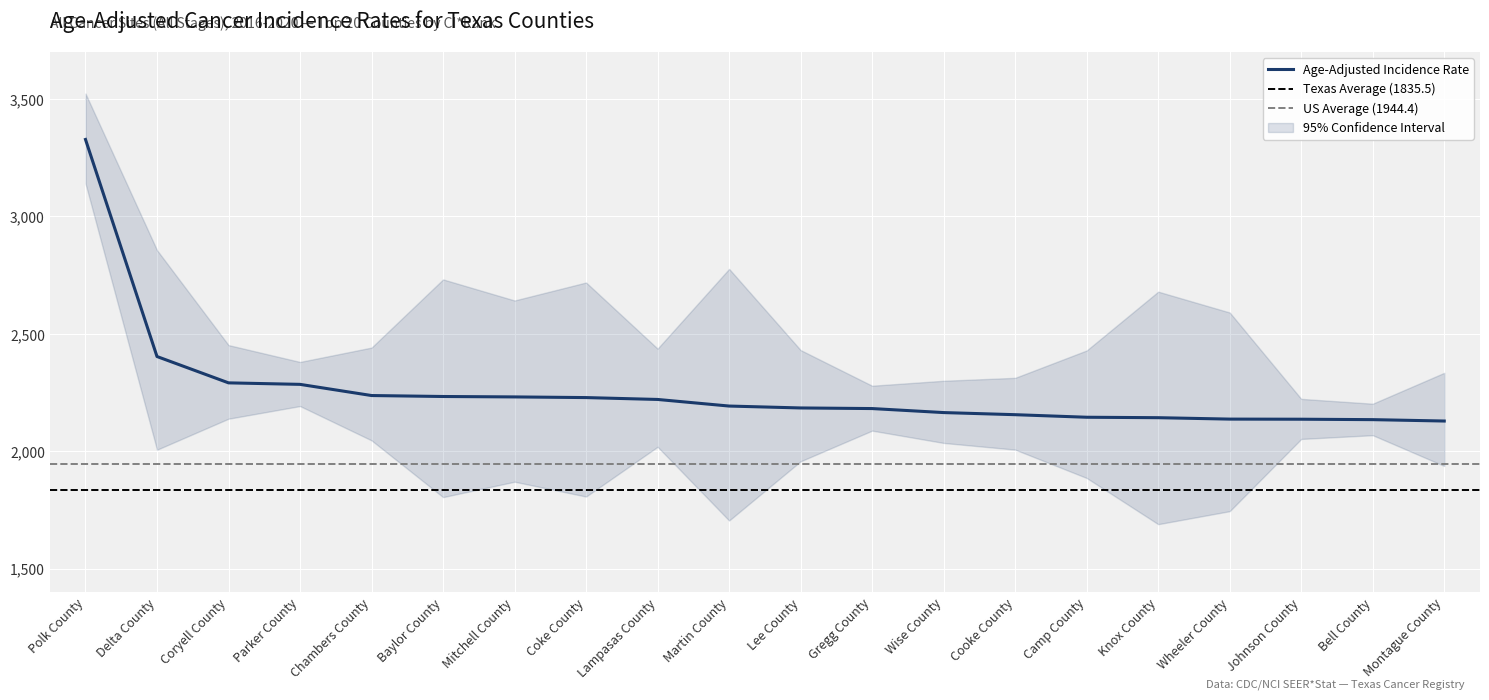

Is it true that Upper 95% CI equals 604.3 at Lampasas County?

False